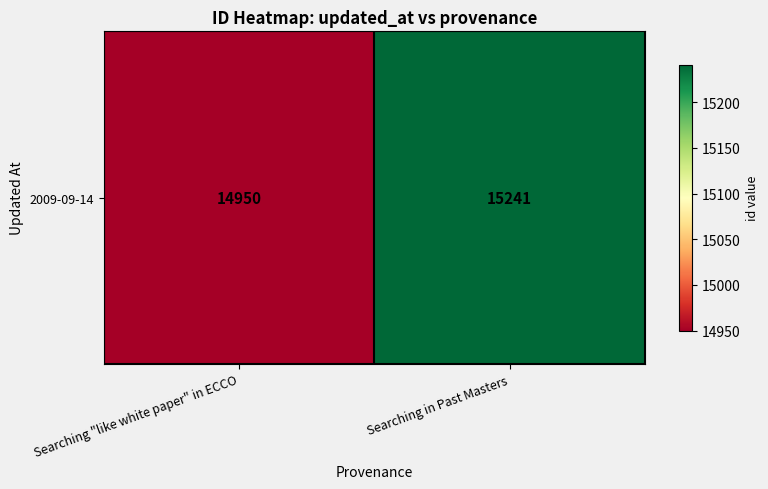

What is the sum of the values at Searching in Past Masters and Searching "like white paper" in ECCO?

30191